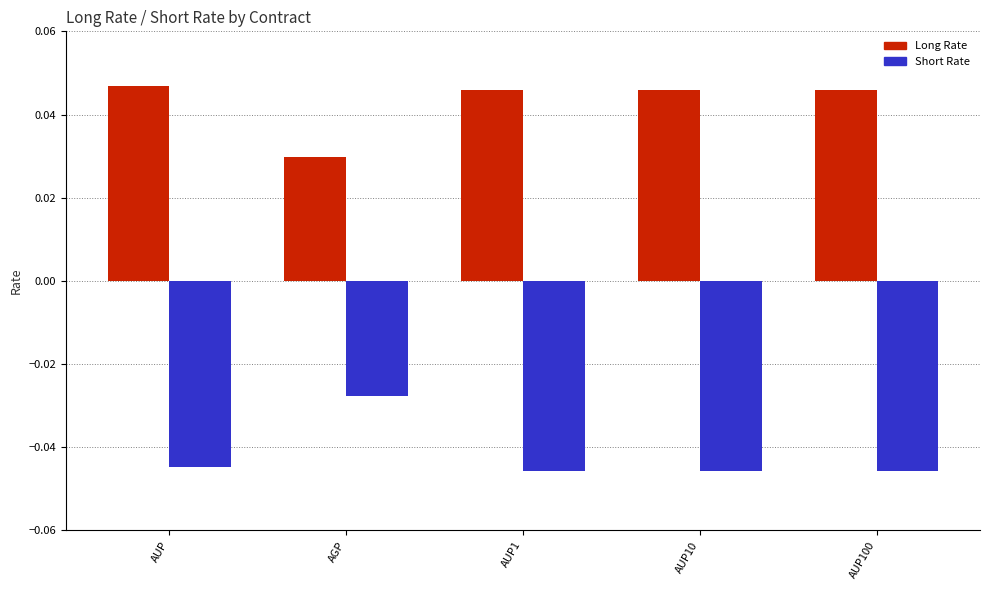

Rank the series at AGP from highest to lowest value.

Long Rate, Short Rate